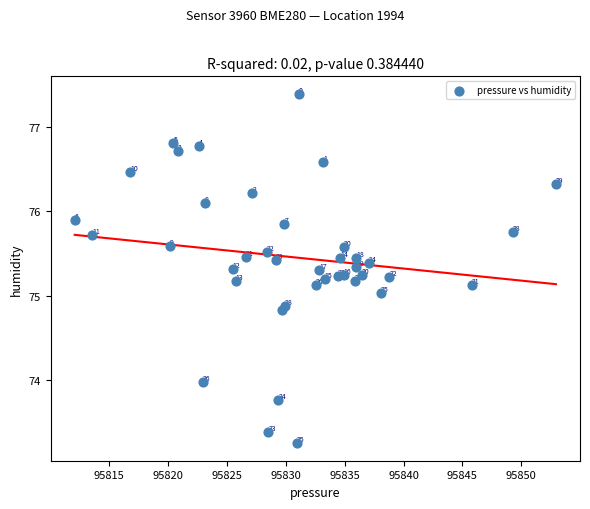

What Y value in the scatter plot is closest to 75?

75.0